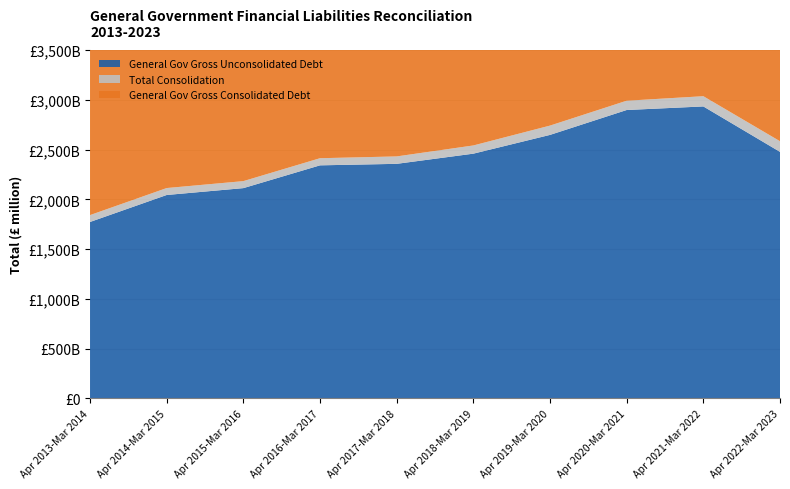

Reading left to right, extract all data points from this chart.

General Gov Gross Unconsolidated Debt: Apr 2013-Mar 2014=1772389	Apr 2014-Mar 2015=2043595	Apr 2015-Mar 2016=2112591	Apr 2016-Mar 2017=2341607	Apr 2017-Mar 2018=2356707	Apr 2018-Mar 2019=2458989	Apr 2019-Mar 2020=2647592	Apr 2020-Mar 2021=2897769	Apr 2021-Mar 2022=2933706	Apr 2022-Mar 2023=2477084
Total Consolidation: Apr 2013-Mar 2014=69109	Apr 2014-Mar 2015=69733	Apr 2015-Mar 2016=70339	Apr 2016-Mar 2017=71568	Apr 2017-Mar 2018=74533	Apr 2018-Mar 2019=82454	Apr 2019-Mar 2020=93489	Apr 2020-Mar 2021=93318	Apr 2021-Mar 2022=102753	Apr 2022-Mar 2023=106820
General Gov Gross Consolidated Debt: Apr 2013-Mar 2014=1703280	Apr 2014-Mar 2015=1973862	Apr 2015-Mar 2016=2042252	Apr 2016-Mar 2017=2270039	Apr 2017-Mar 2018=2282174	Apr 2018-Mar 2019=2376535	Apr 2019-Mar 2020=2554103	Apr 2020-Mar 2021=2804451	Apr 2021-Mar 2022=2830953	Apr 2022-Mar 2023=2370264